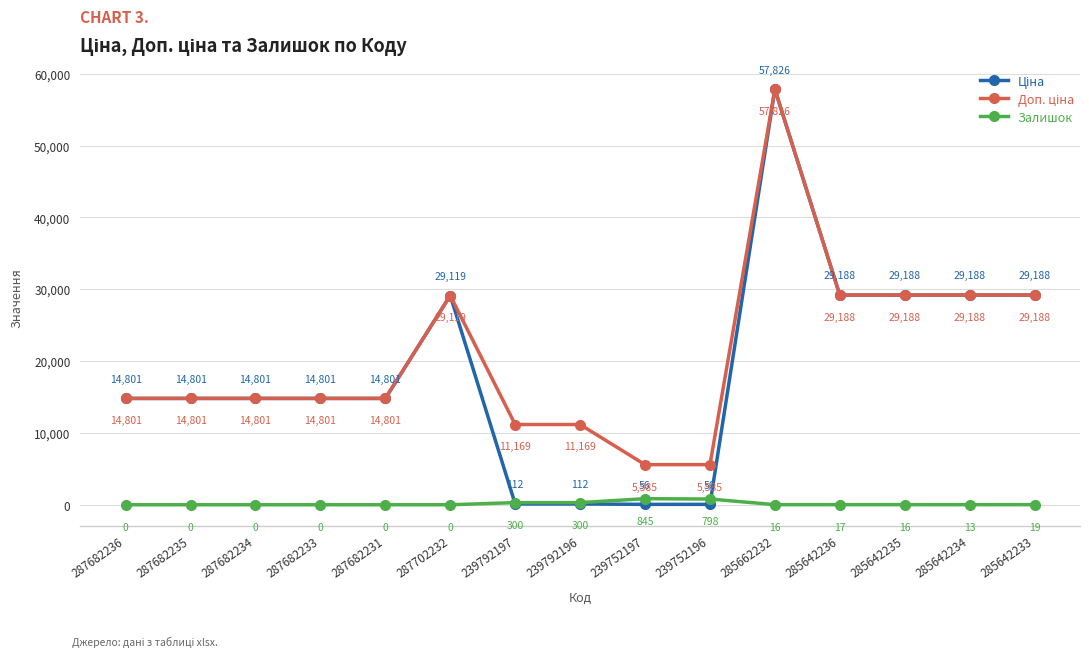

At which category does the chart reach its peak across all series?

285662232